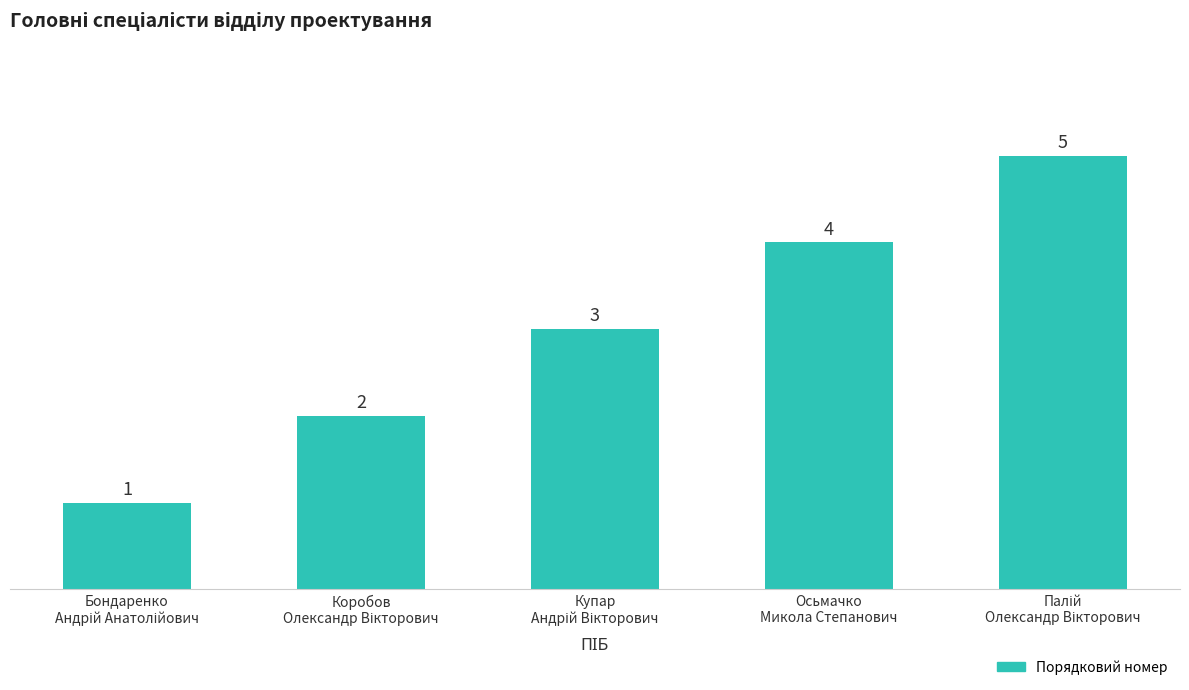

What is the difference between the maximum and minimum values?

4